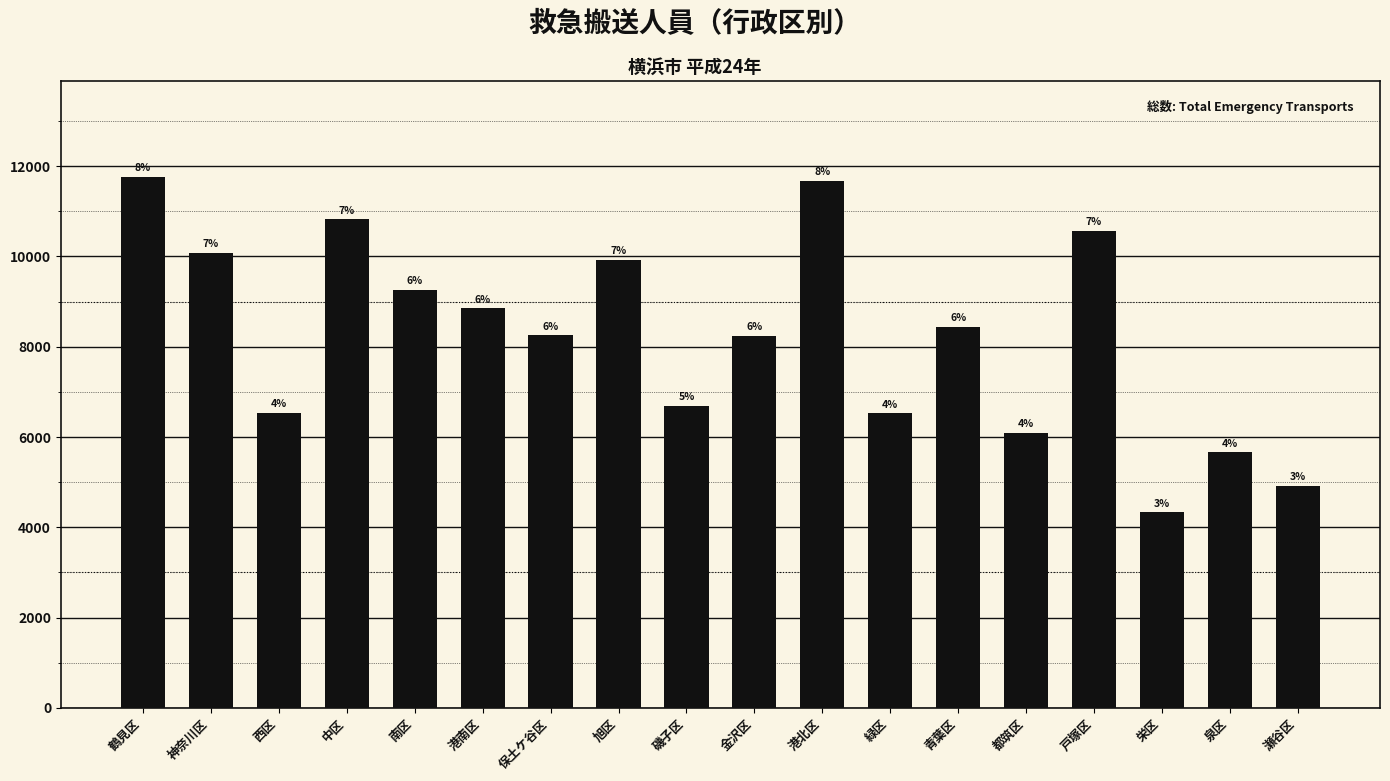

Is it true that the value at 瀬谷区 is 1485?

False